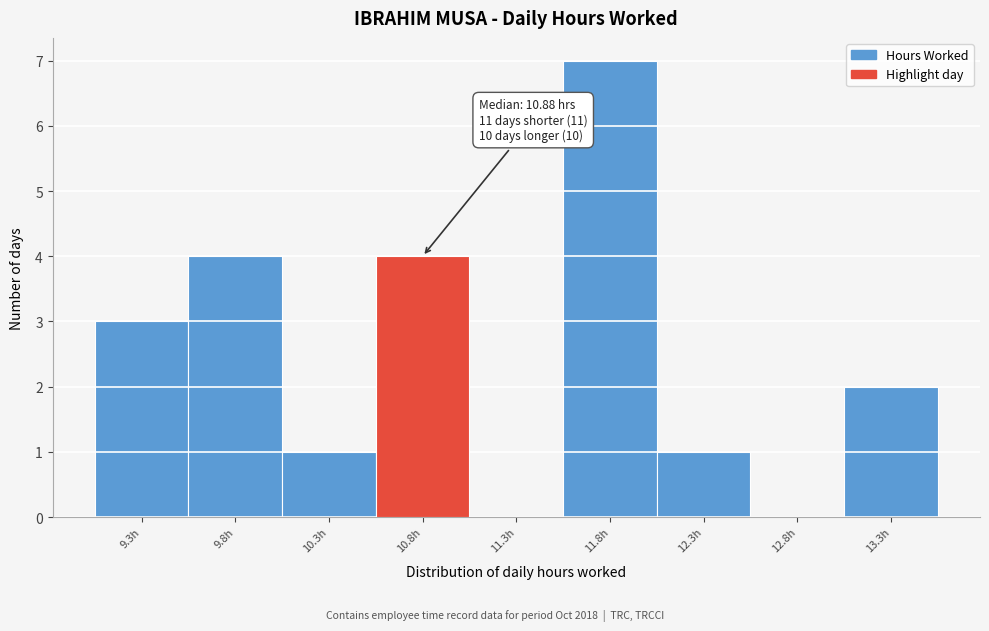

Which range on the x-axis has the tallest bar?

11.54 to 12.04